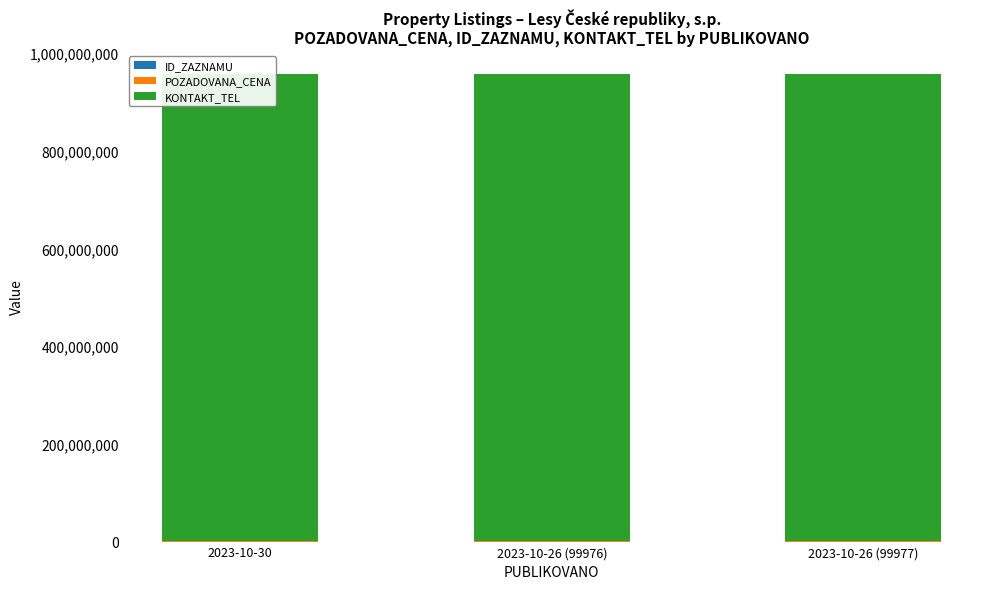

What is the total value across all series at 2023-10-26 (99977)?

956452376